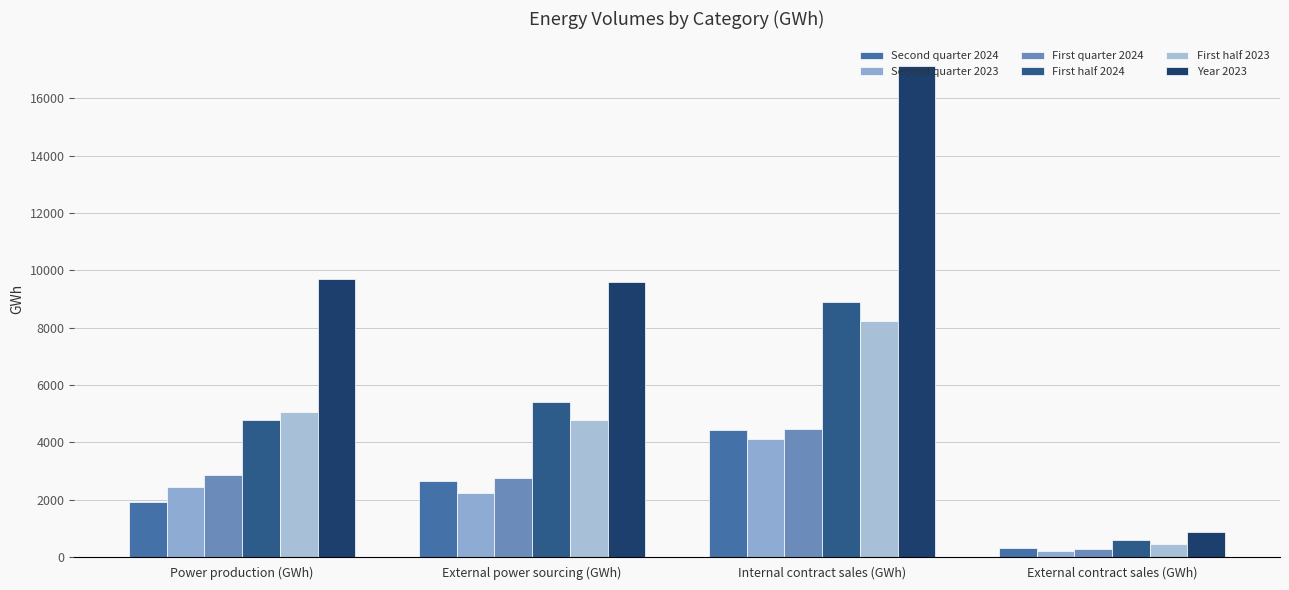

Which series has the largest range (max minus min)?

Year 2023